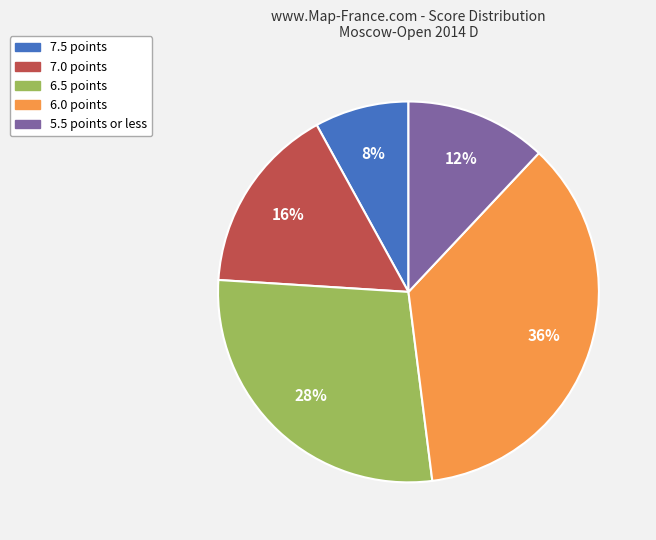

What is the ratio of the value at 5.5 points or less to the value at 7.0 points?

0.8